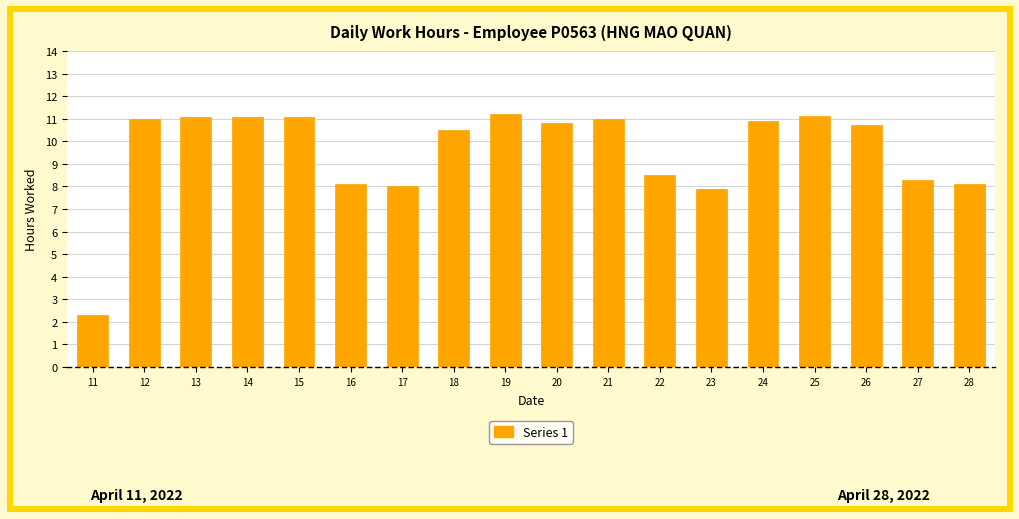

What is the difference between the second highest and second lowest values?

3.2